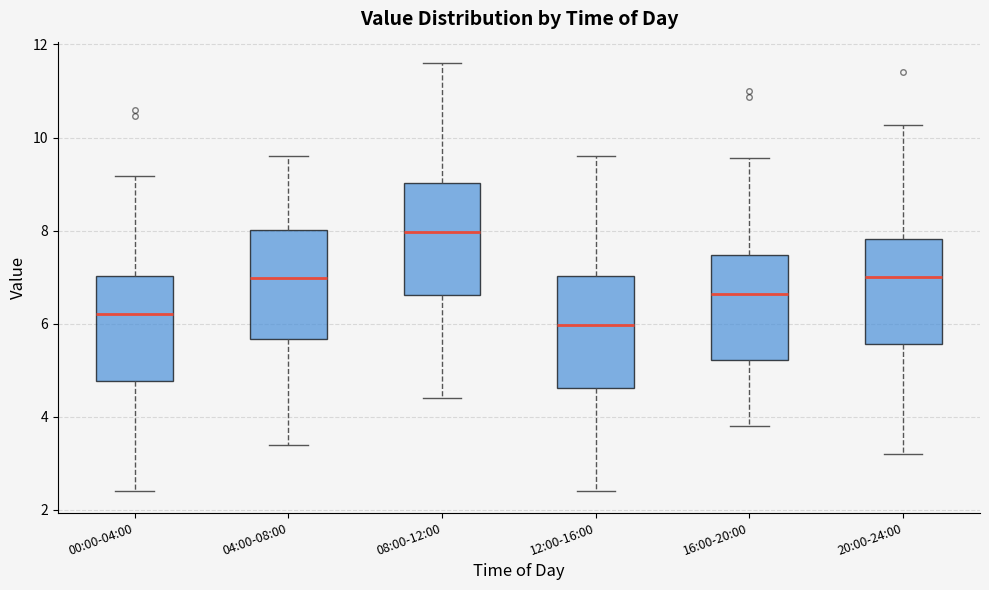

Which box has the lowest median line?

12:00-16:00